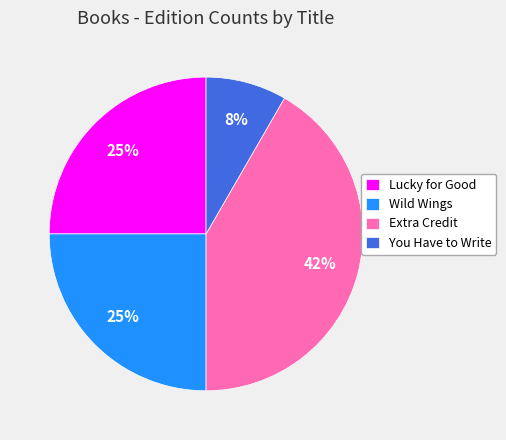

To the nearest percent, what is the combined percentage of Wild Wings and Lucky for Good?

50%